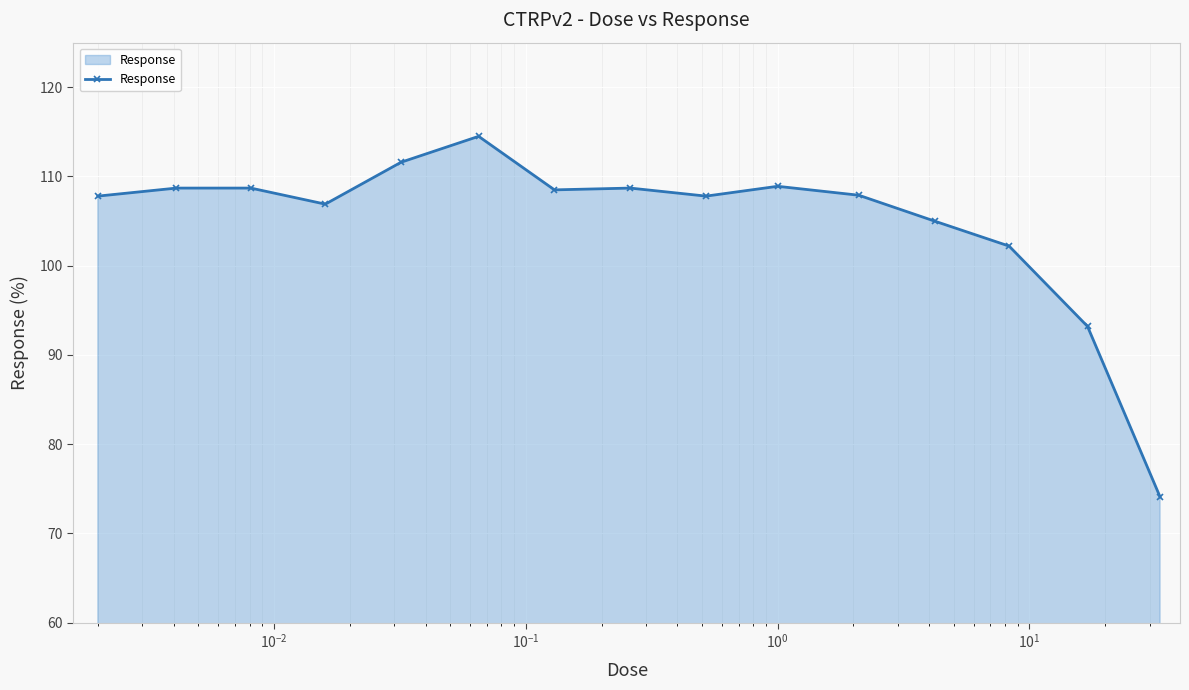

What is the minimum value shown in the chart?

74.1